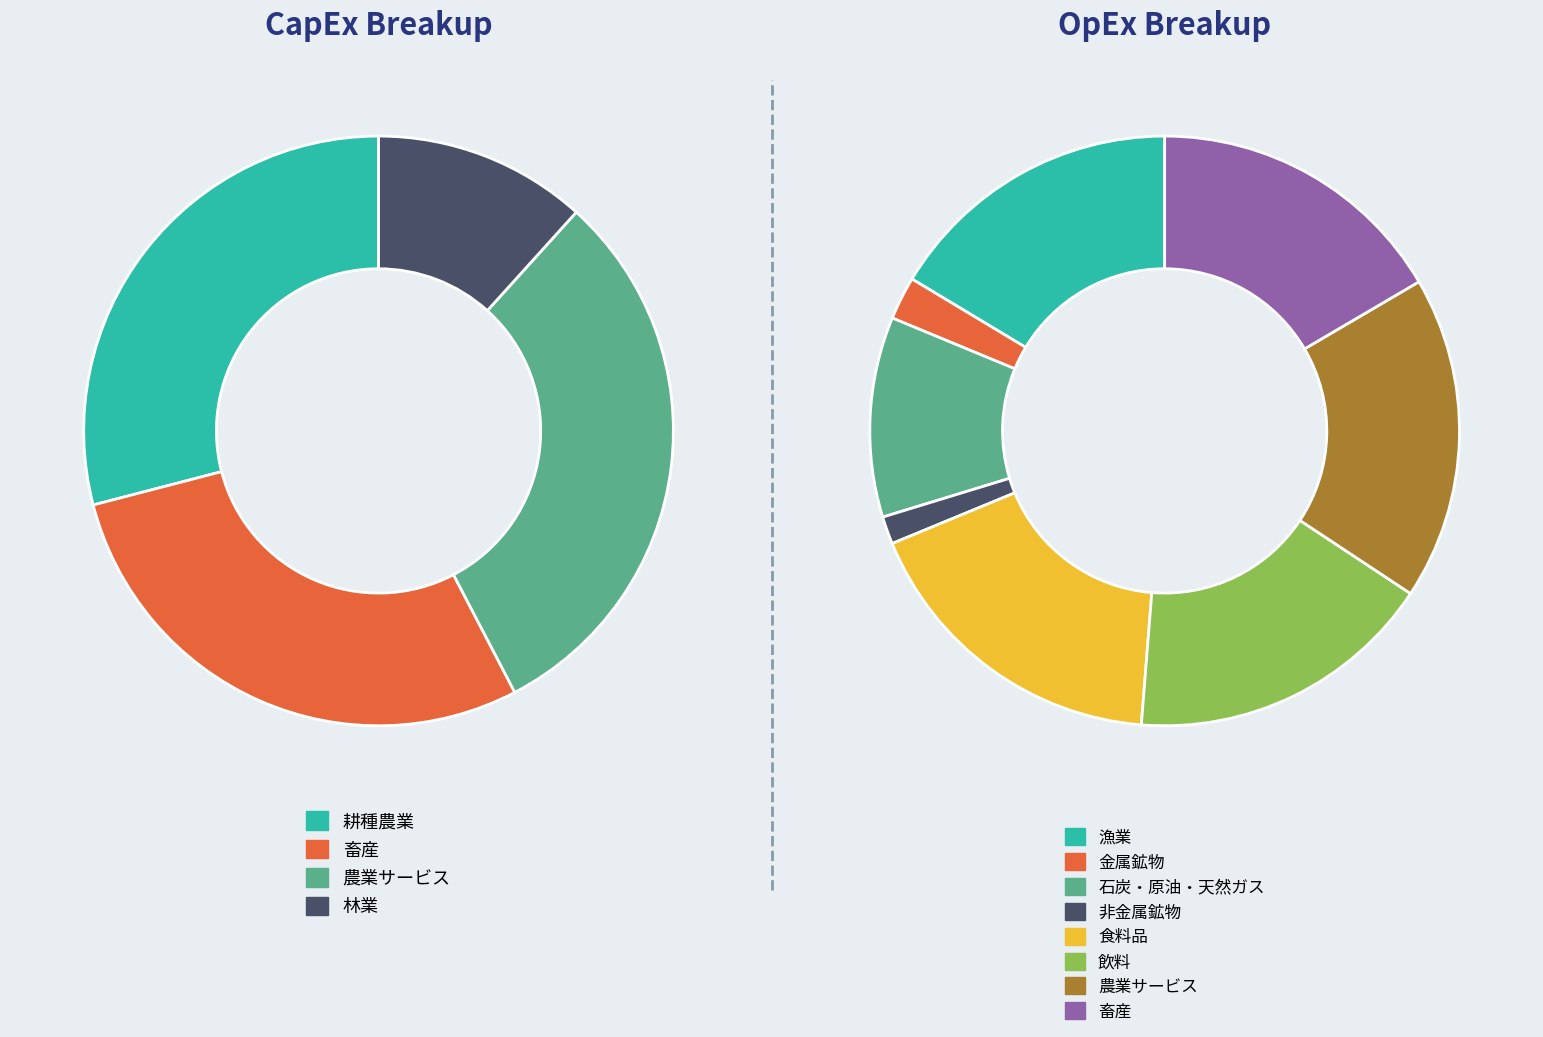

Combined, do 金属鉱物 and 農業サービス account for over 50%?

No